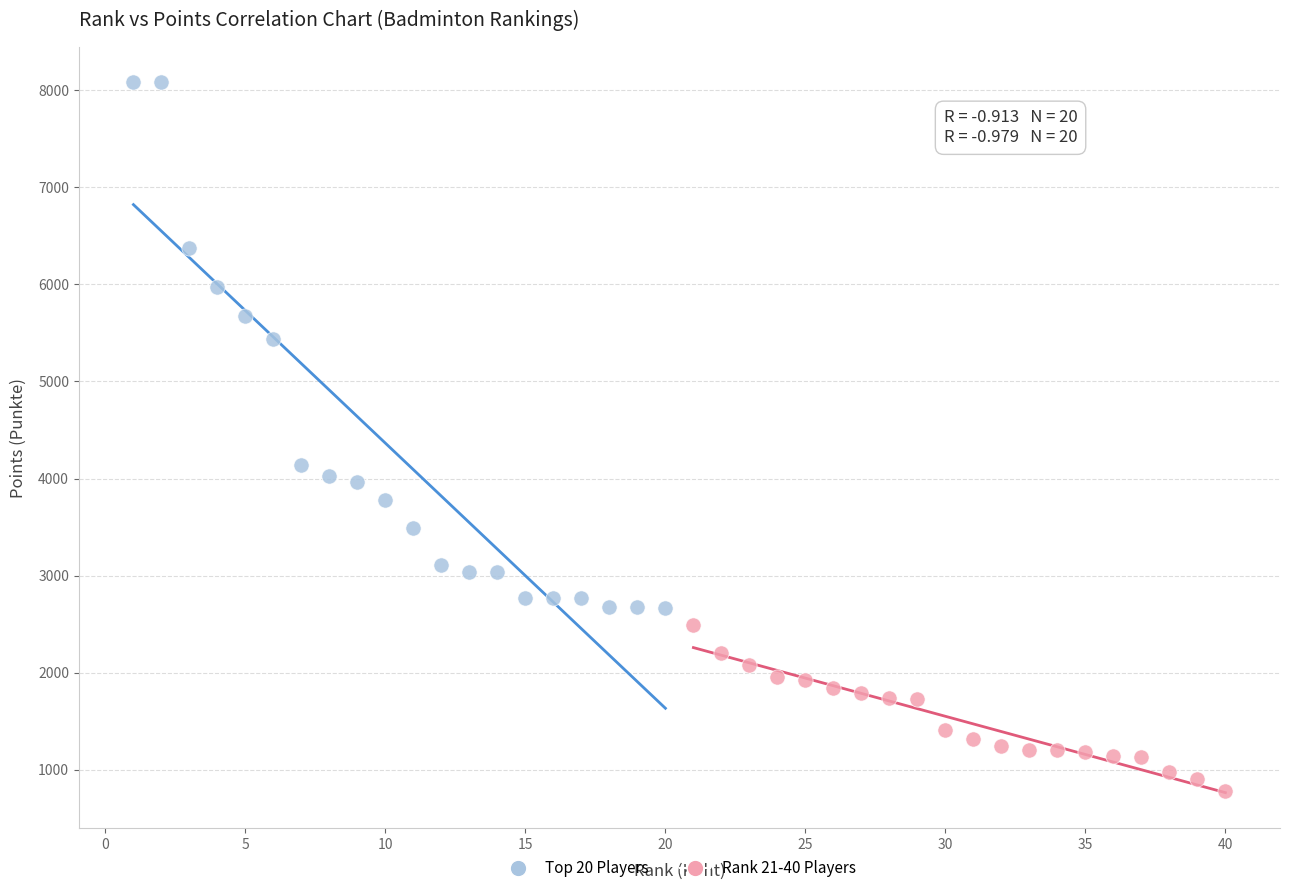

Which series reaches the minimum Y coordinate?

Rank 21-40 Players